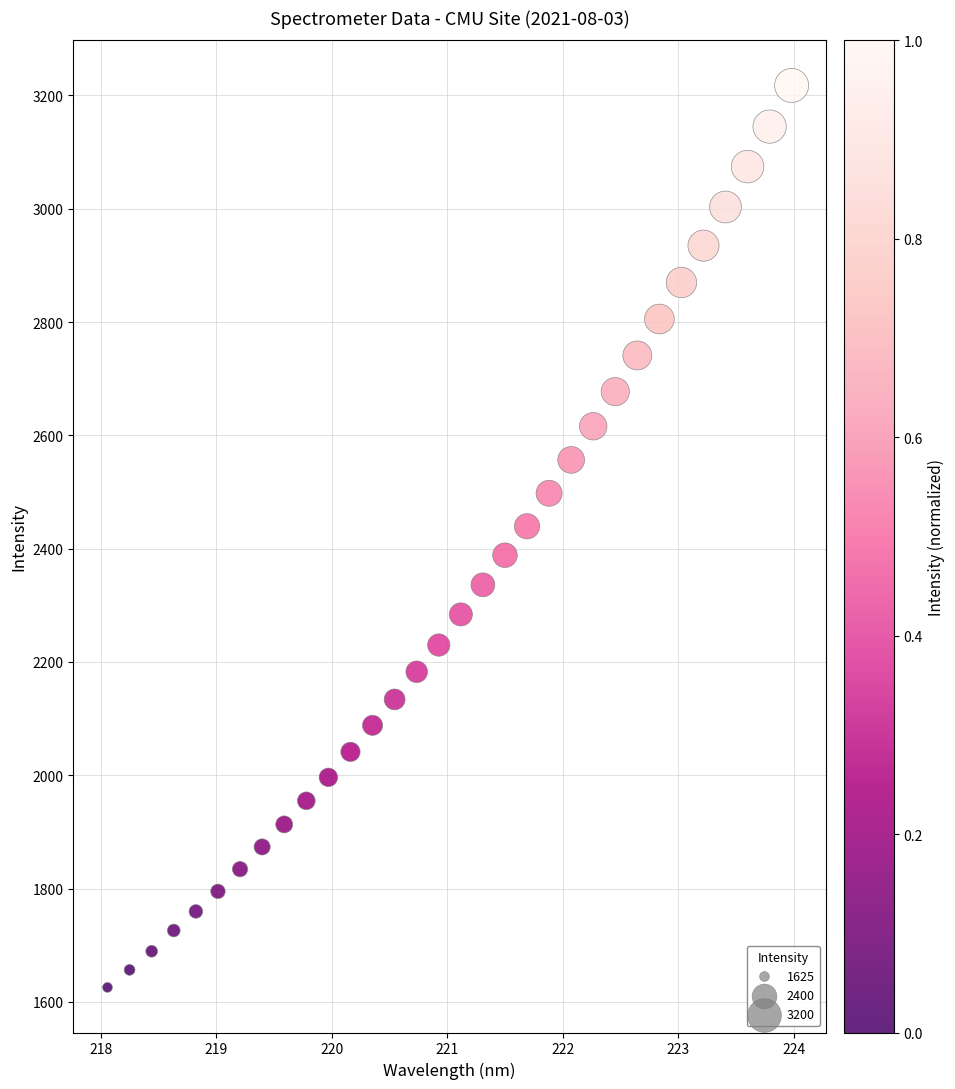

What is the range of Y values (max minus min)?

1592.3